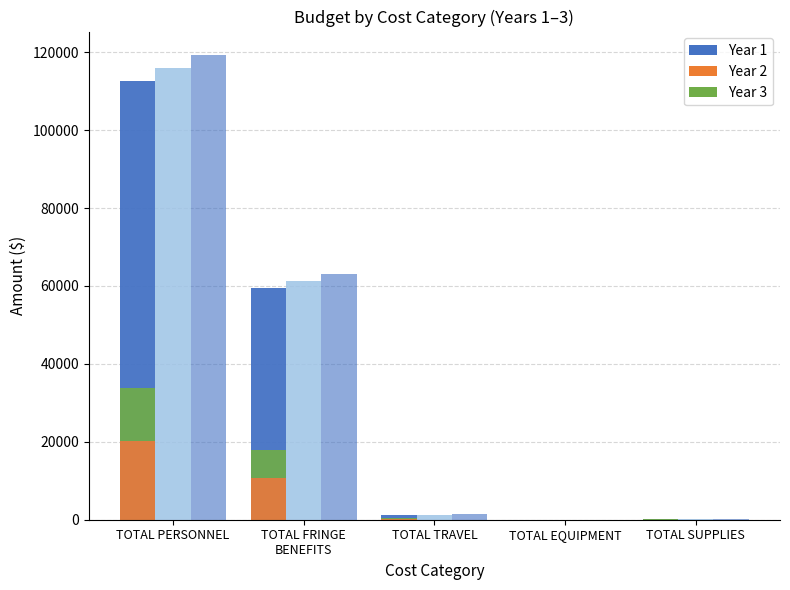

Where does the Year 1 series first go above 1266?

TOTAL PERSONNEL